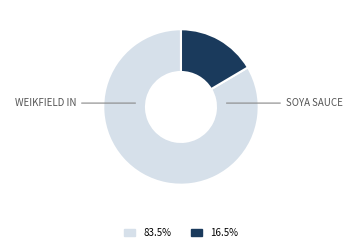

Does any single category account for the majority?

Yes